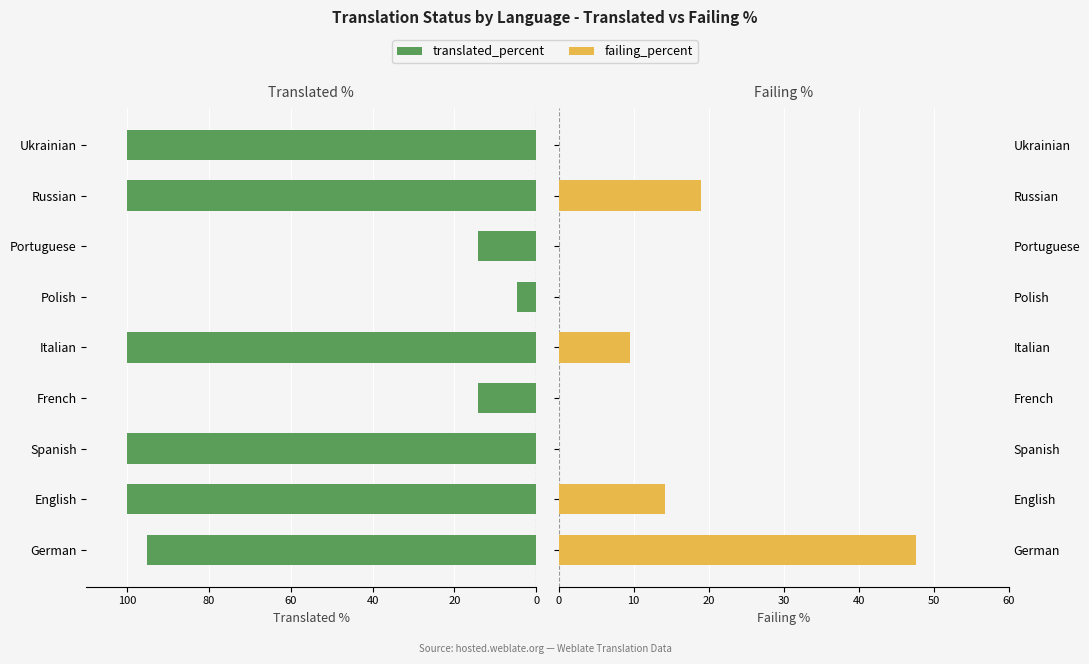

Between English and German, which is larger?

English